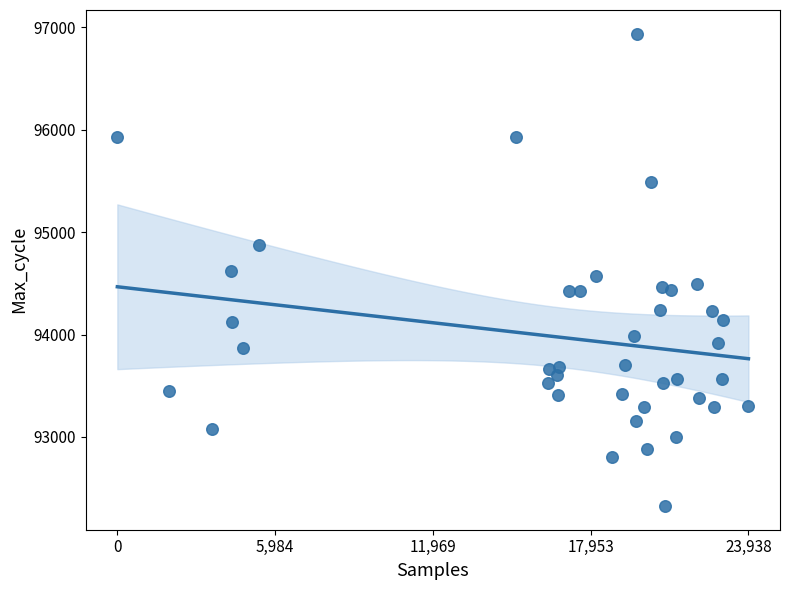

What is the range of Y values (max minus min)?

4616